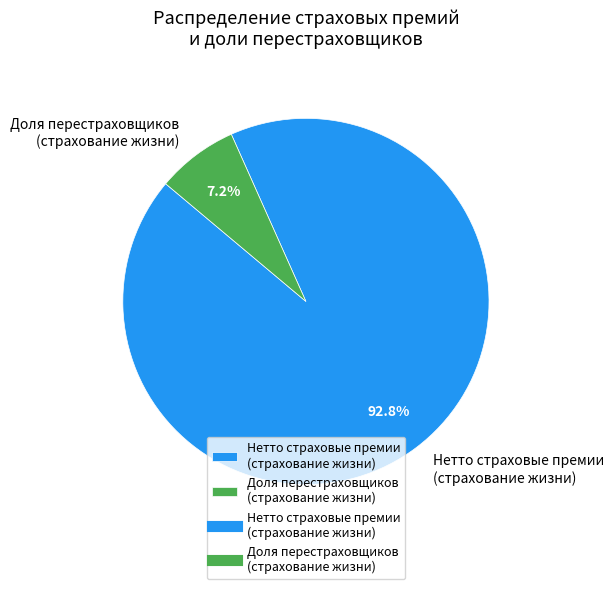

Count the number of slices in the pie.

2